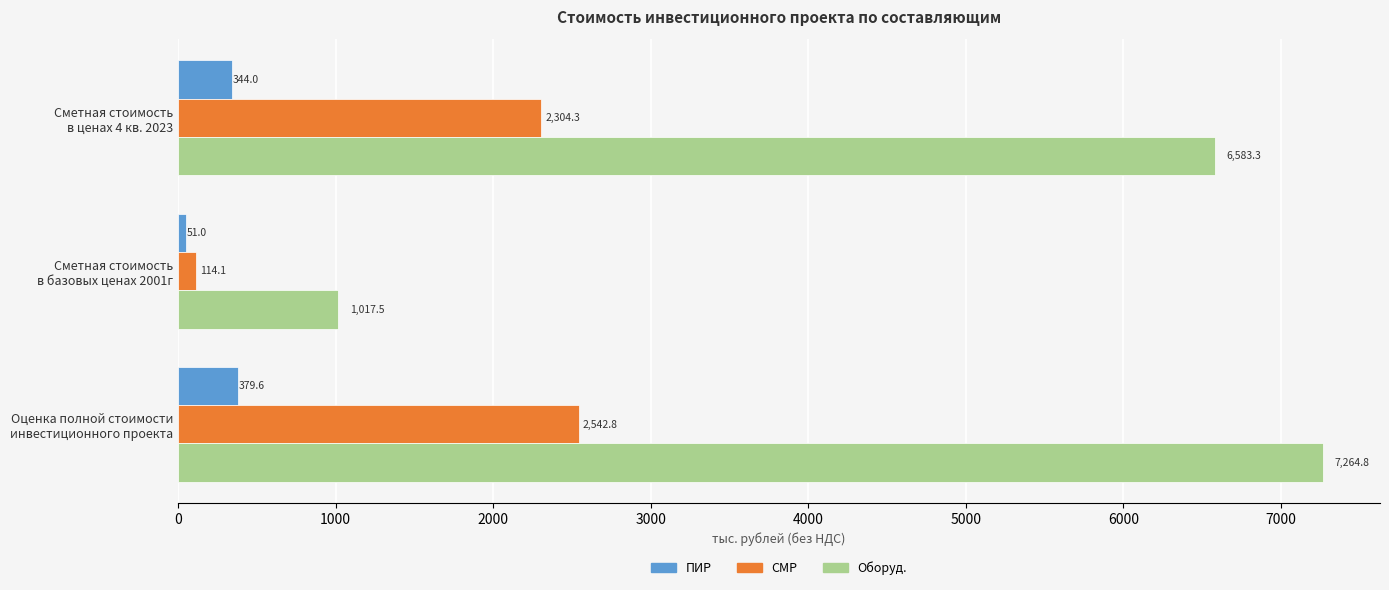

List the labels in order of ПИР value, smallest first.

Сметная стоимость
в базовых ценах 2001г, Сметная стоимость
в ценах 4 кв. 2023, Оценка полной стоимости
инвестиционного проекта